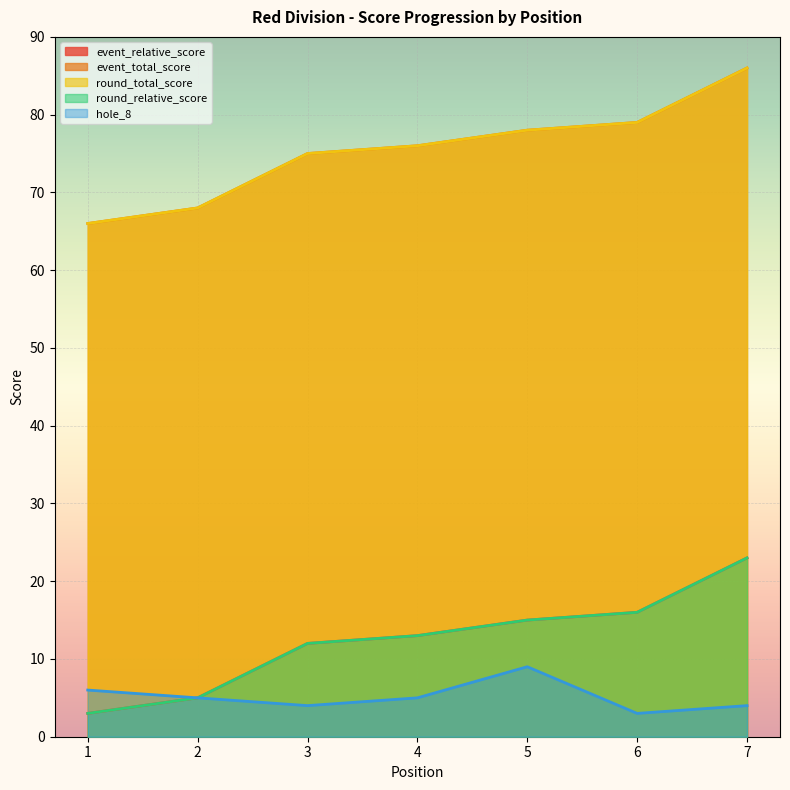

What is the minimum value for round_relative_score?

3